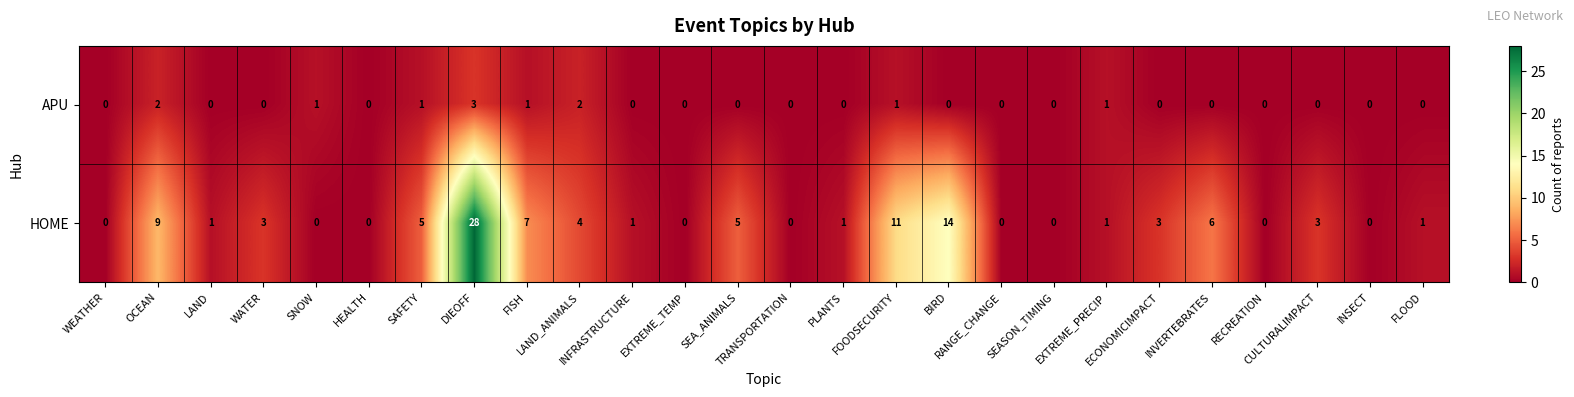

Which series has the largest range (max minus min)?

HOME